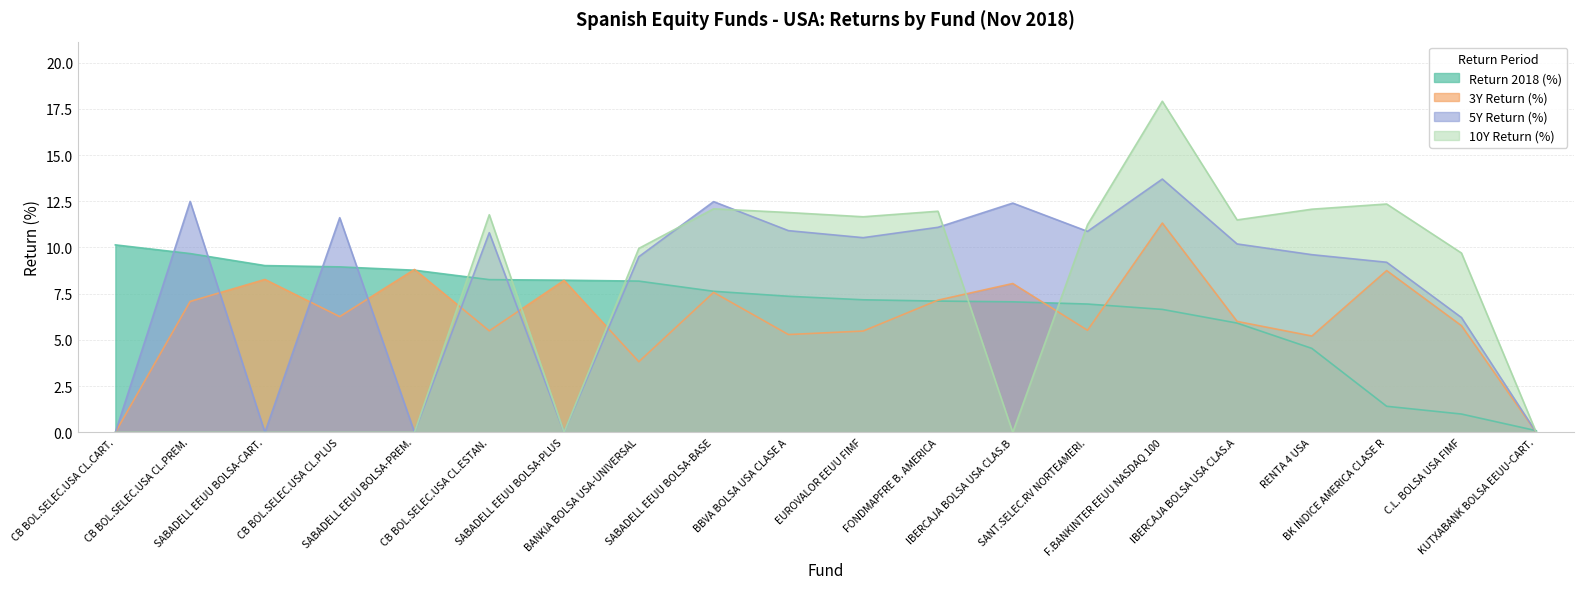

Reading left to right, transcribe all the data shown in this chart.

Return 2018 (%): CB BOL.SELEC.USA CL.CART.=10.1	CB BOL.SELEC.USA CL.PREM.=9.7	SABADELL EEUU BOLSA-CART.=9.0	CB BOL.SELEC.USA CL.PLUS=8.9	SABADELL EEUU BOLSA-PREM.=8.8	CB BOL.SELEC.USA CL.ESTAN.=8.3	SABADELL EEUU BOLSA-PLUS=8.2	BANKIA BOLSA USA-UNIVERSAL=8.2	SABADELL EEUU BOLSA-BASE=7.6	BBVA BOLSA USA CLASE A=7.4	EUROVALOR EEUU FIMF=7.2	FONDMAPFRE B. AMERICA=7.1	IBERCAJA BOLSA USA CLAS.B=7.1	SANT.SELEC.RV NORTEAMERI.=6.9	F.BANKINTER EEUU NASDAQ 100=6.7	IBERCAJA BOLSA USA CLAS.A=5.9	RENTA 4 USA=4.5	BK INDICE AMERICA CLASE R=1.4	C.L. BOLSA USA FIMF=1.0	KUTXABANK BOLSA EEUU-CART.=0.1
3Y Return (%): CB BOL.SELEC.USA CL.CART.=0.0	CB BOL.SELEC.USA CL.PREM.=7.1	SABADELL EEUU BOLSA-CART.=8.3	CB BOL.SELEC.USA CL.PLUS=6.3	SABADELL EEUU BOLSA-PREM.=8.8	CB BOL.SELEC.USA CL.ESTAN.=5.5	SABADELL EEUU BOLSA-PLUS=8.2	BANKIA BOLSA USA-UNIVERSAL=3.8	SABADELL EEUU BOLSA-BASE=7.6	BBVA BOLSA USA CLASE A=5.3	EUROVALOR EEUU FIMF=5.5	FONDMAPFRE B. AMERICA=7.2	IBERCAJA BOLSA USA CLAS.B=8.1	SANT.SELEC.RV NORTEAMERI.=5.5	F.BANKINTER EEUU NASDAQ 100=11.3	IBERCAJA BOLSA USA CLAS.A=6.0	RENTA 4 USA=5.2	BK INDICE AMERICA CLASE R=8.8	C.L. BOLSA USA FIMF=5.8	KUTXABANK BOLSA EEUU-CART.=0.0
5Y Return (%): CB BOL.SELEC.USA CL.CART.=0.0	CB BOL.SELEC.USA CL.PREM.=12.5	SABADELL EEUU BOLSA-CART.=0.0	CB BOL.SELEC.USA CL.PLUS=11.6	SABADELL EEUU BOLSA-PREM.=0.0	CB BOL.SELEC.USA CL.ESTAN.=10.8	SABADELL EEUU BOLSA-PLUS=0.0	BANKIA BOLSA USA-UNIVERSAL=9.5	SABADELL EEUU BOLSA-BASE=12.5	BBVA BOLSA USA CLASE A=10.9	EUROVALOR EEUU FIMF=10.5	FONDMAPFRE B. AMERICA=11.1	IBERCAJA BOLSA USA CLAS.B=12.4	SANT.SELEC.RV NORTEAMERI.=10.9	F.BANKINTER EEUU NASDAQ 100=13.7	IBERCAJA BOLSA USA CLAS.A=10.2	RENTA 4 USA=9.6	BK INDICE AMERICA CLASE R=9.2	C.L. BOLSA USA FIMF=6.2	KUTXABANK BOLSA EEUU-CART.=0.0
10Y Return (%): CB BOL.SELEC.USA CL.CART.=0.0	CB BOL.SELEC.USA CL.PREM.=0.0	SABADELL EEUU BOLSA-CART.=0.0	CB BOL.SELEC.USA CL.PLUS=0.0	SABADELL EEUU BOLSA-PREM.=0.0	CB BOL.SELEC.USA CL.ESTAN.=11.8	SABADELL EEUU BOLSA-PLUS=0.0	BANKIA BOLSA USA-UNIVERSAL=9.9	SABADELL EEUU BOLSA-BASE=12.1	BBVA BOLSA USA CLASE A=11.9	EUROVALOR EEUU FIMF=11.7	FONDMAPFRE B. AMERICA=12.0	IBERCAJA BOLSA USA CLAS.B=0.0	SANT.SELEC.RV NORTEAMERI.=11.2	F.BANKINTER EEUU NASDAQ 100=17.9	IBERCAJA BOLSA USA CLAS.A=11.5	RENTA 4 USA=12.1	BK INDICE AMERICA CLASE R=12.3	C.L. BOLSA USA FIMF=9.7	KUTXABANK BOLSA EEUU-CART.=0.0